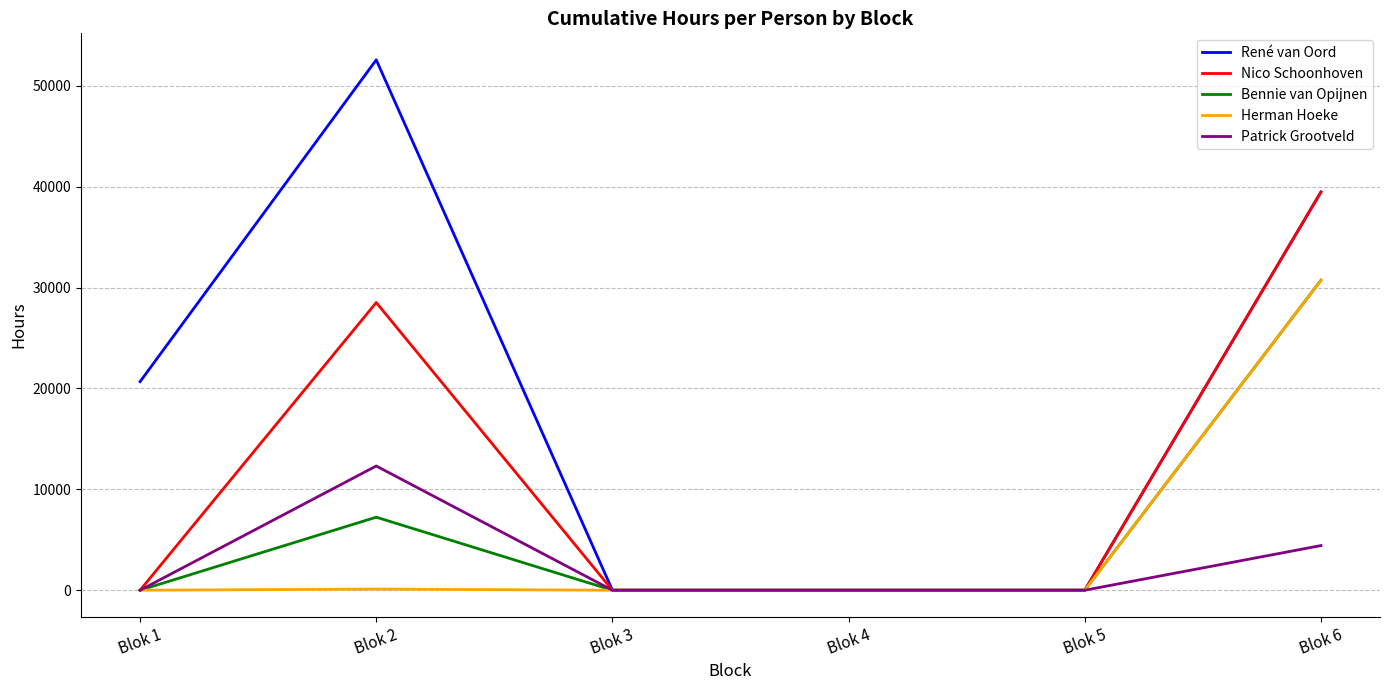

Between Blok 2 and Blok 5, which series saw the biggest shift?

René van Oord